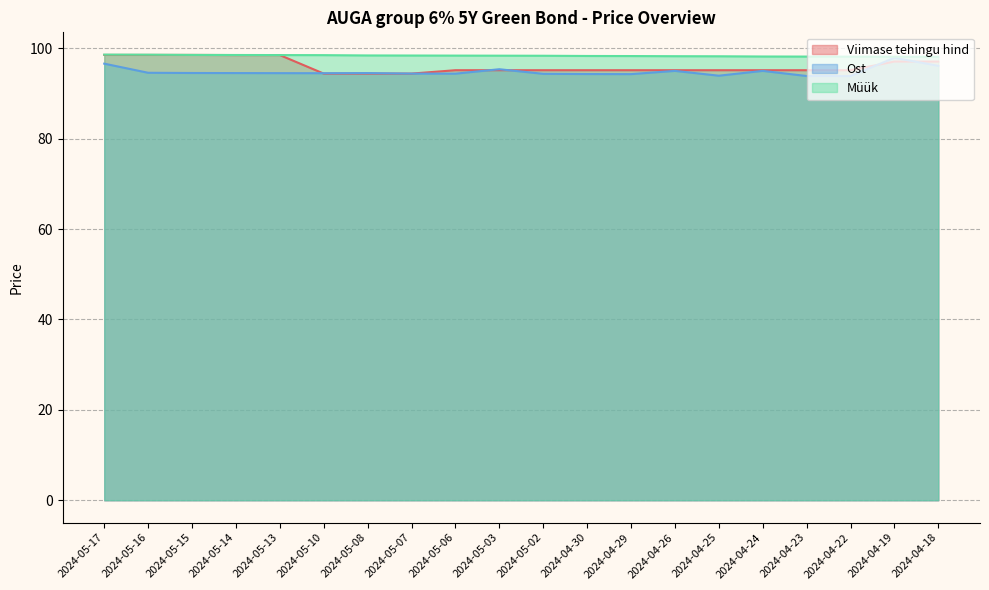

How many lines are shown in the chart?

3